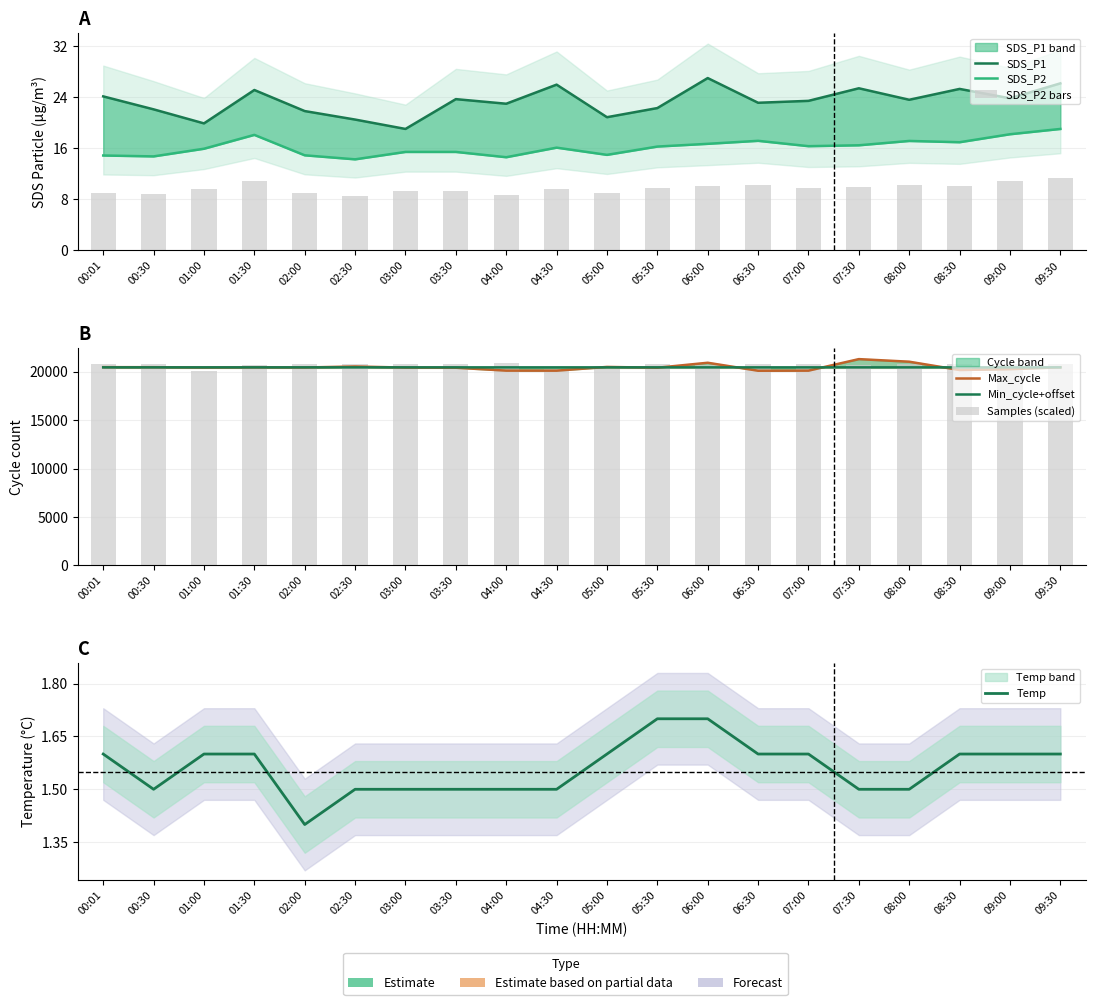

How many data points in Min_cycle are less than 20449?

1